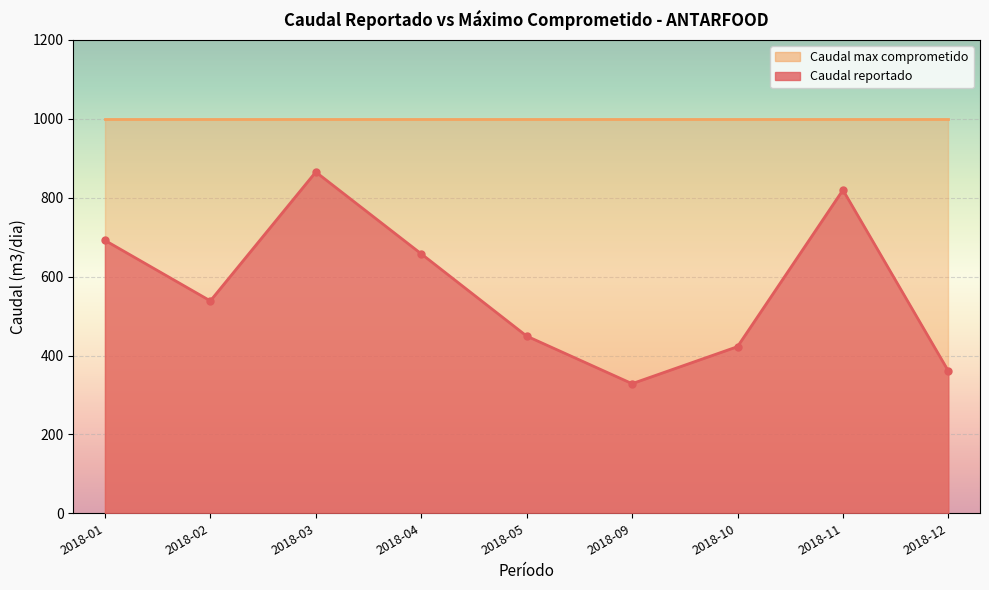

What is the ratio of the value at 2018-10 to the value at 2018-02?

0.8